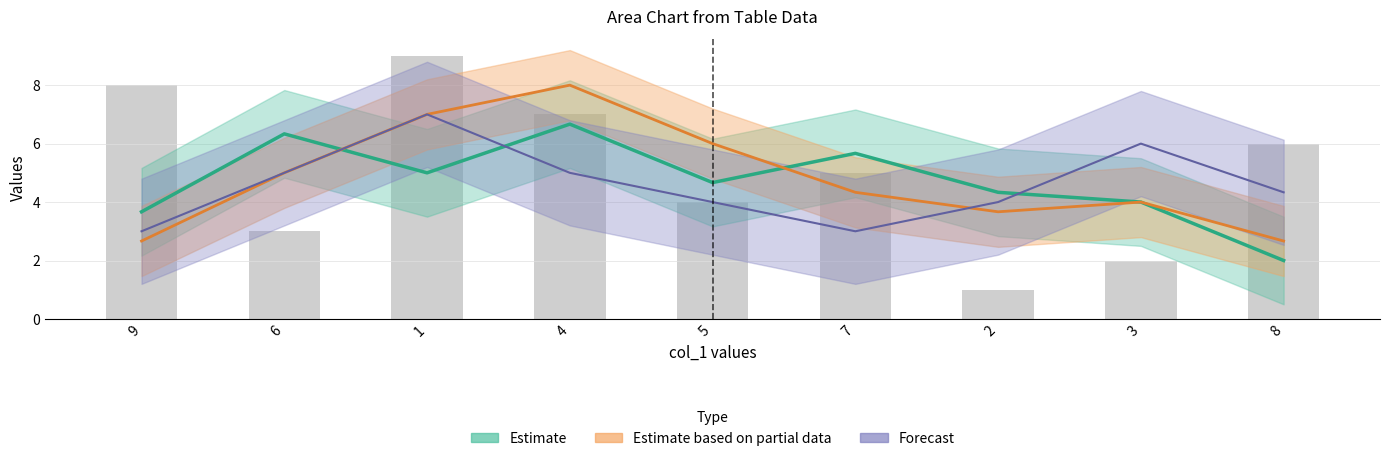

Read the value at 6.

3